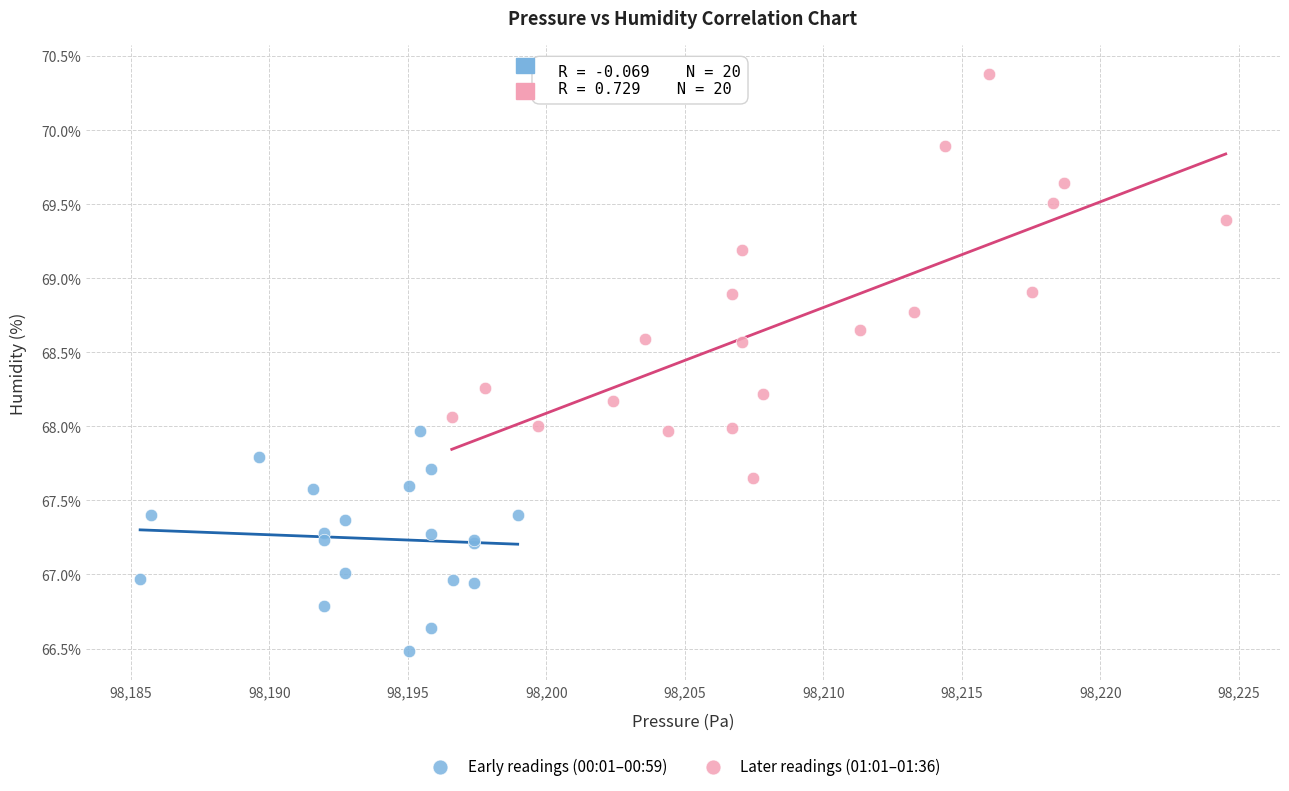

Which series has the widest spread of Y values?

Later readings (01:01–01:36)